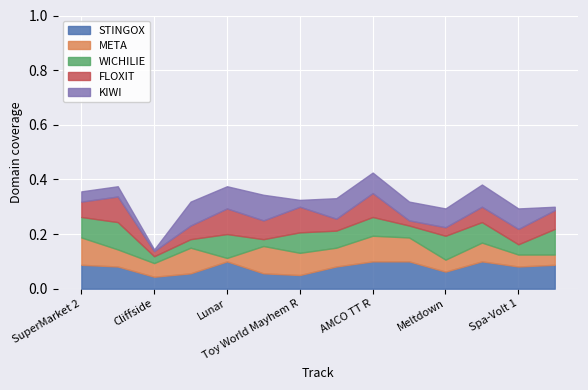

What are all the series names shown in the legend?

STINGOX, META, WICHILIE, FLOXIT, KIWI